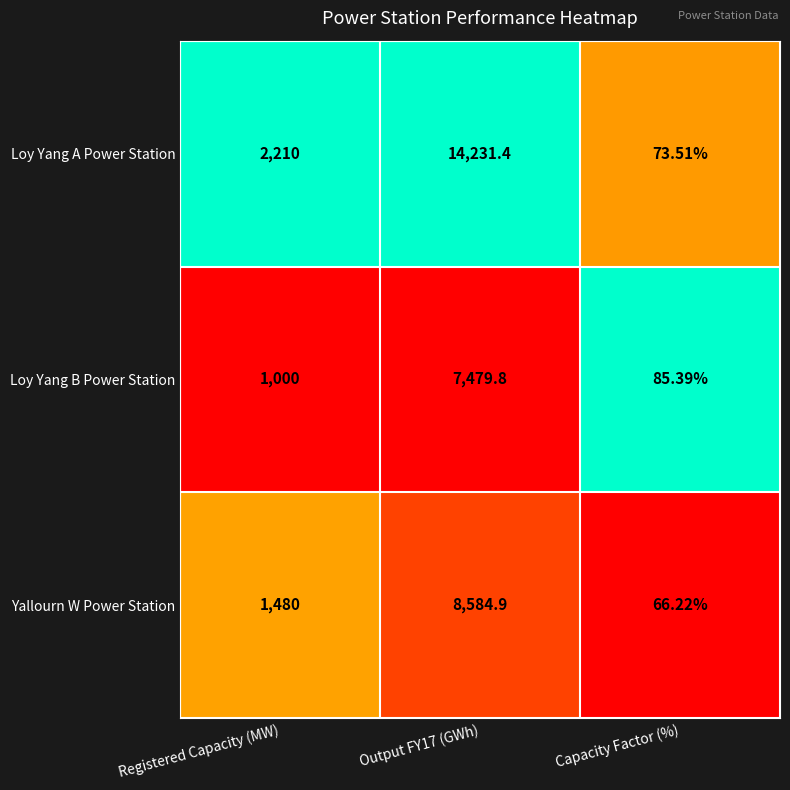

Which label corresponds to the largest value in the chart?

Output FY17 (GWh)